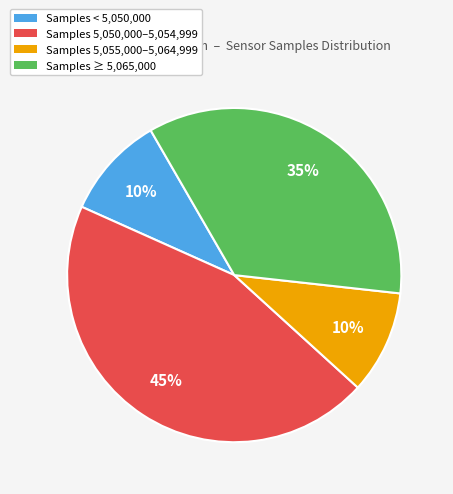

Which category has the biggest portion of the pie?

Samples 5,050,000–5,054,999